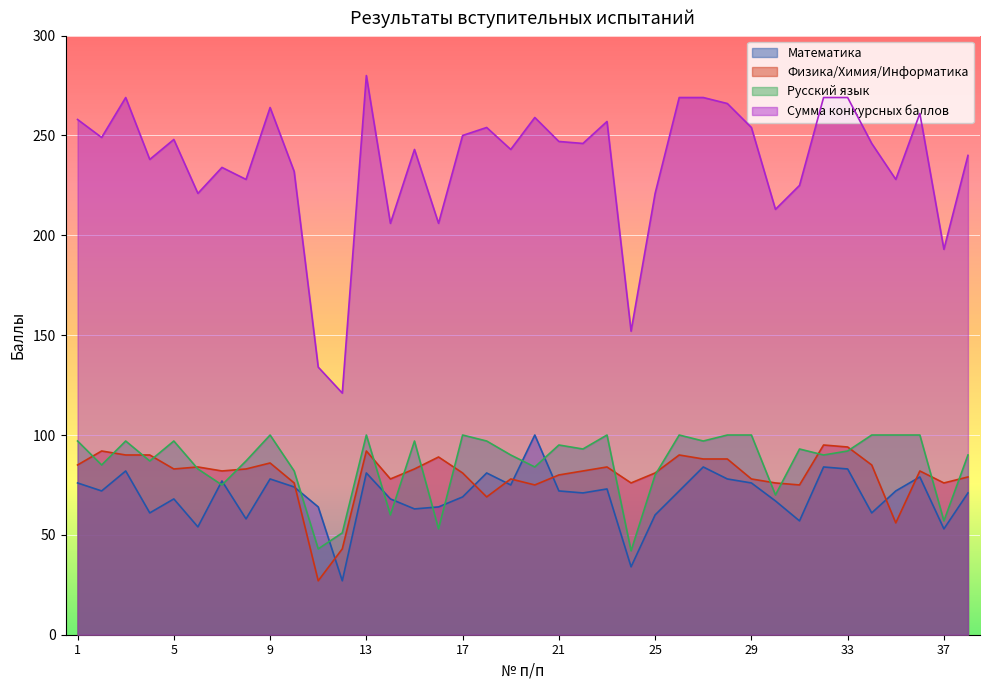

How many data points in Сумма конкурсных баллов are above 246?

18